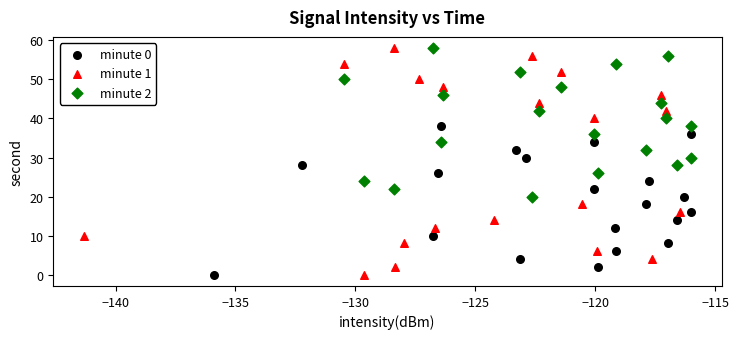

Which series has the widest spread of Y values?

minute 1